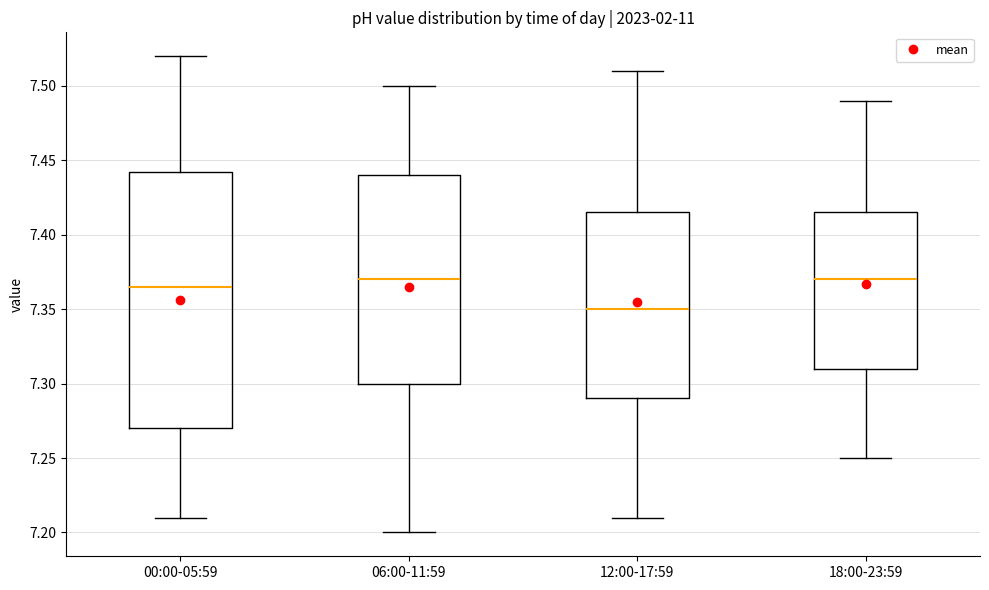

Reading left to right, read every box against the y-axis: the position of its median line, the range the box covers, and the ends of its whiskers. The values are not printed on the chart, so give them approximately, as read against the axis.

00:00-05:59: median 7.365, box 7.270 to 7.445, whiskers 7.210 to 7.520
06:00-11:59: median 7.370, box 7.300 to 7.440, whiskers 7.200 to 7.500
12:00-17:59: median 7.350, box 7.290 to 7.415, whiskers 7.210 to 7.510
18:00-23:59: median 7.370, box 7.310 to 7.415, whiskers 7.250 to 7.490